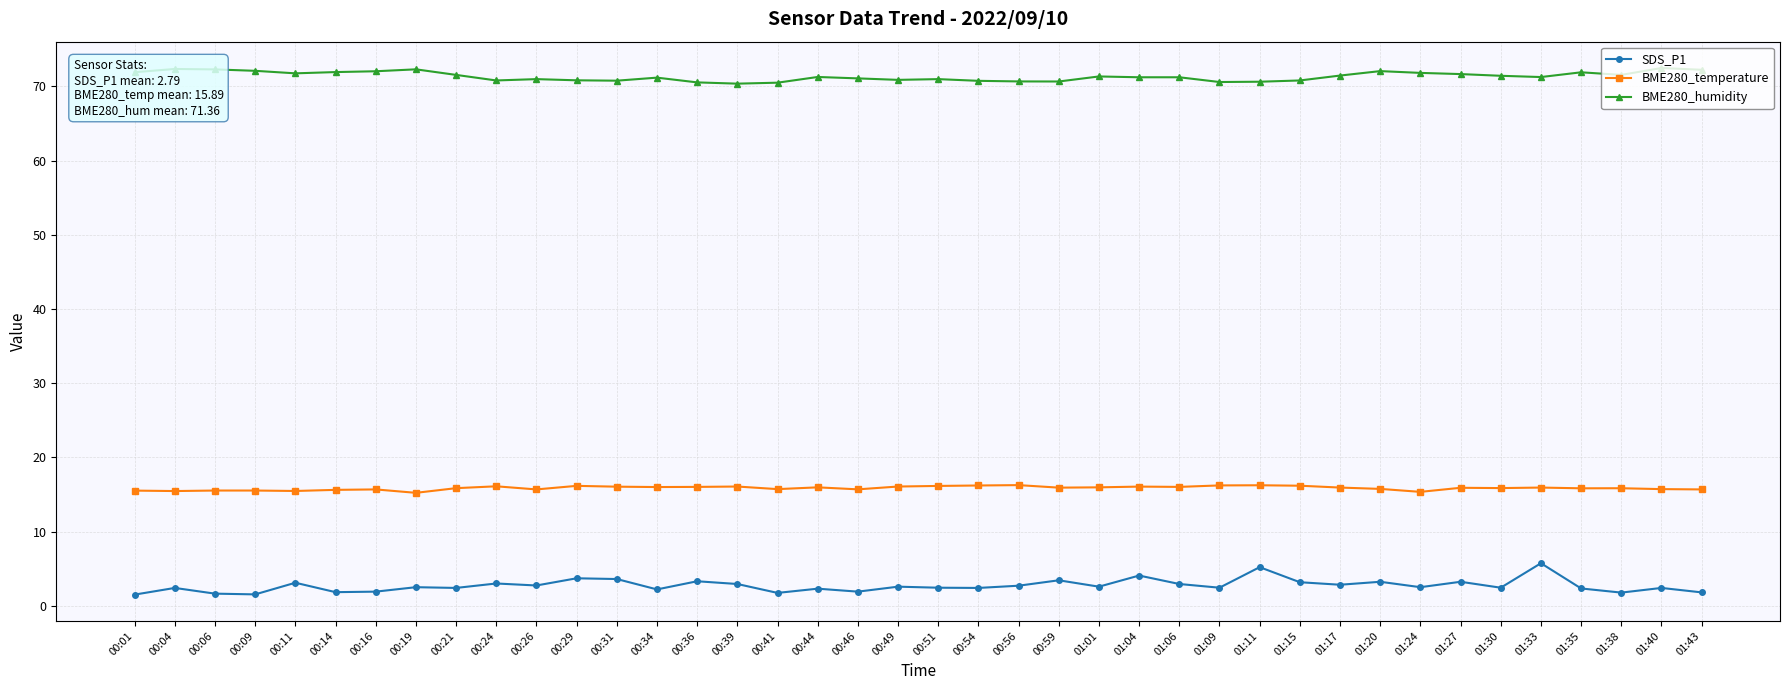

What is the average value of the BME280_humidity series?

71.4